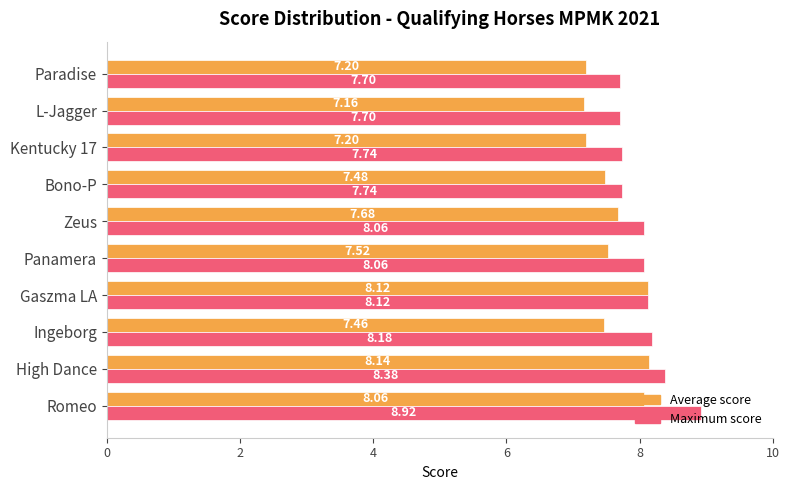

What is the difference between the second highest and minimum values in the Maximum score series?

0.7